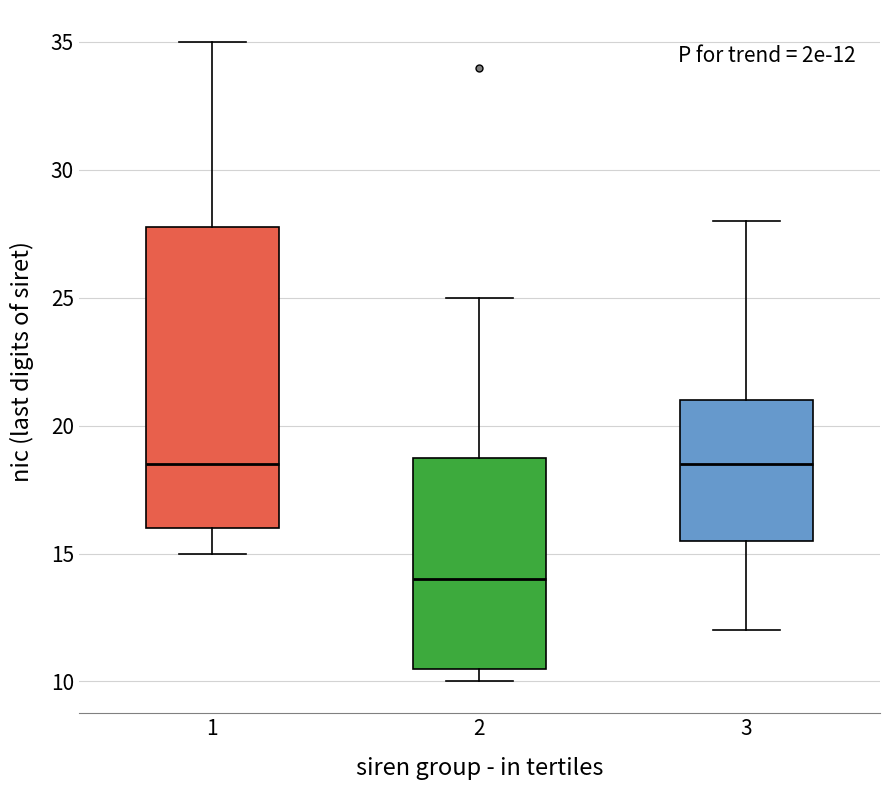

Which box is the tallest, from its lower edge to its upper edge?

1